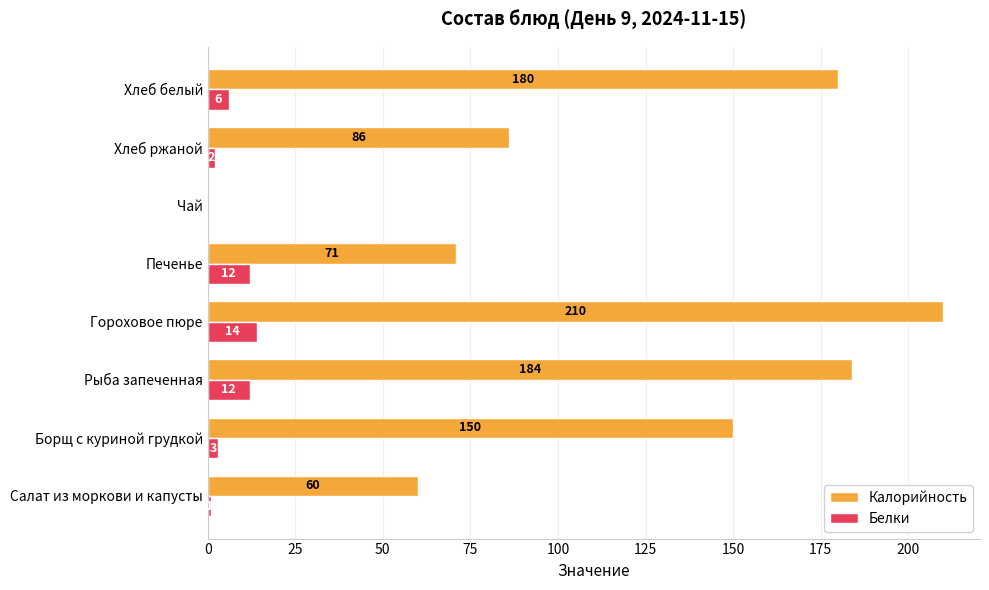

Which series has the widest spread of values?

Калорийность